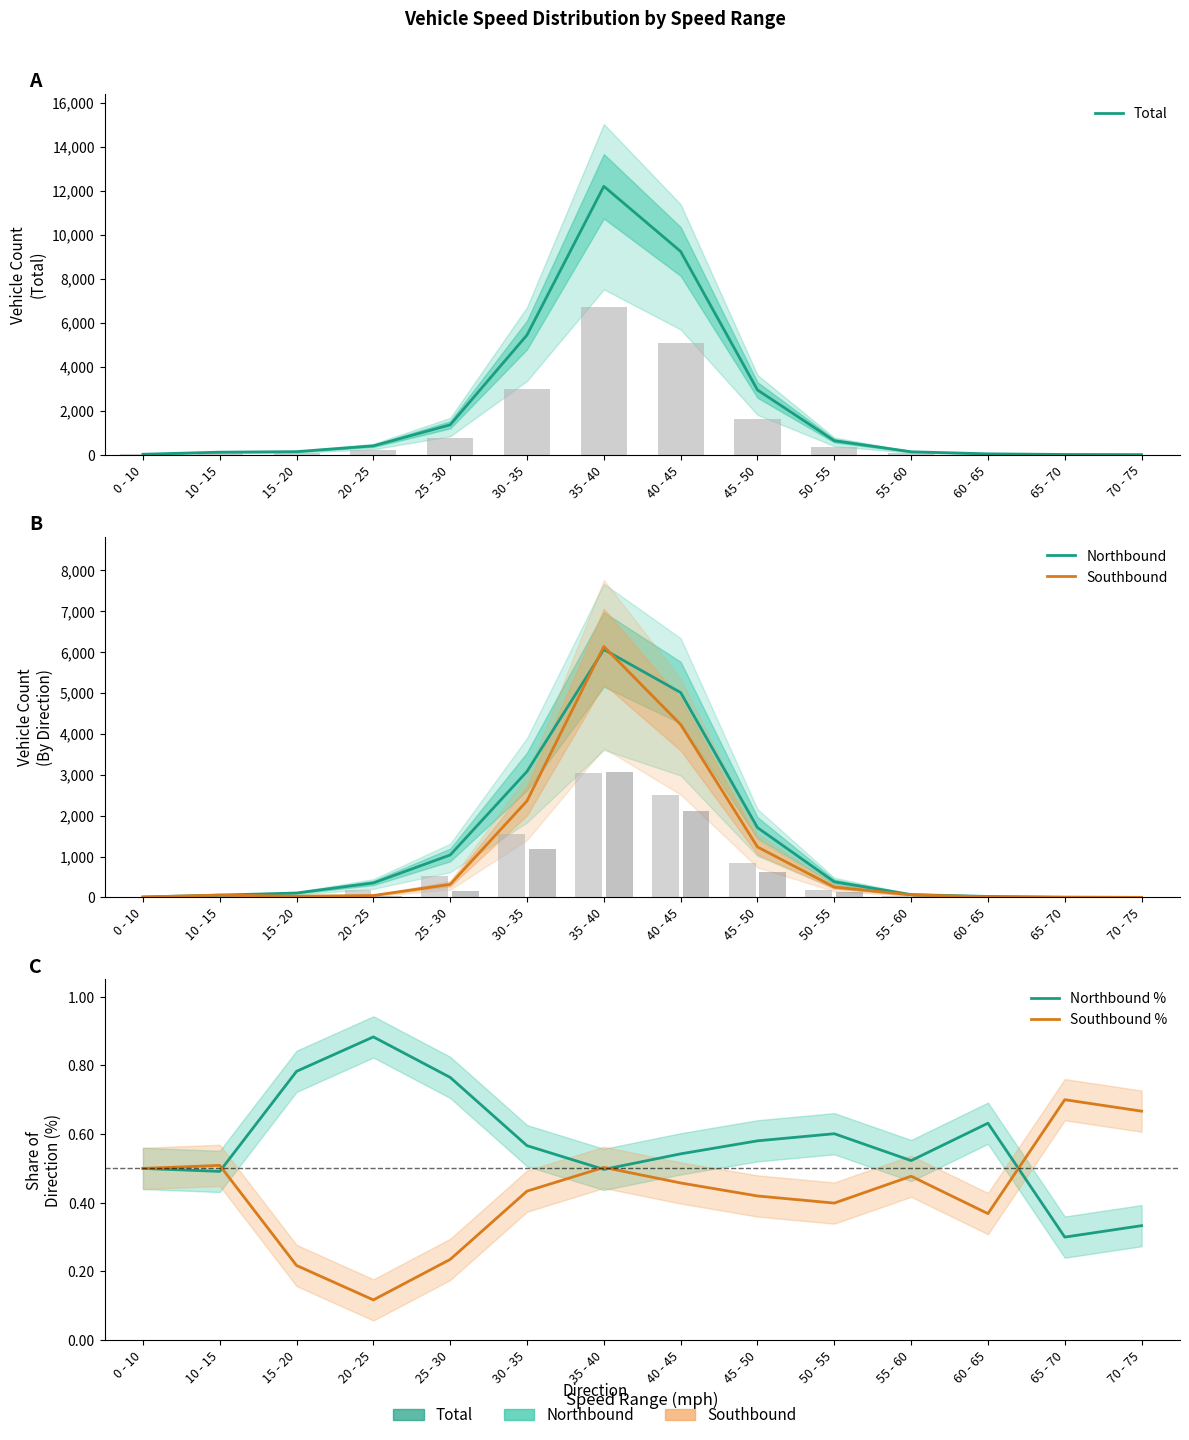

Where is Northbound nearest to the value 3031?

30 - 35